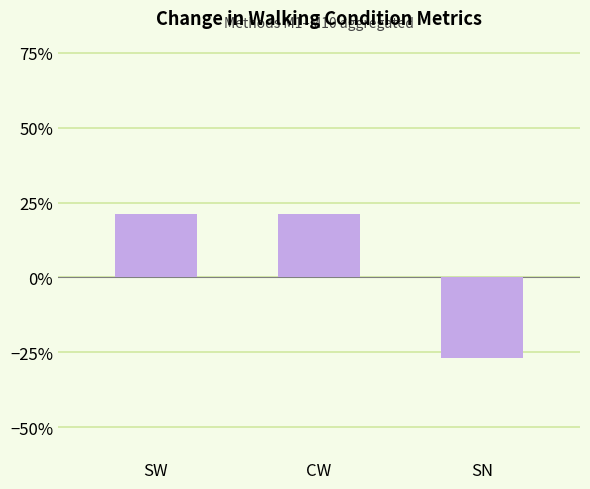

List the labels in order of value, smallest first.

SN, CW, SW